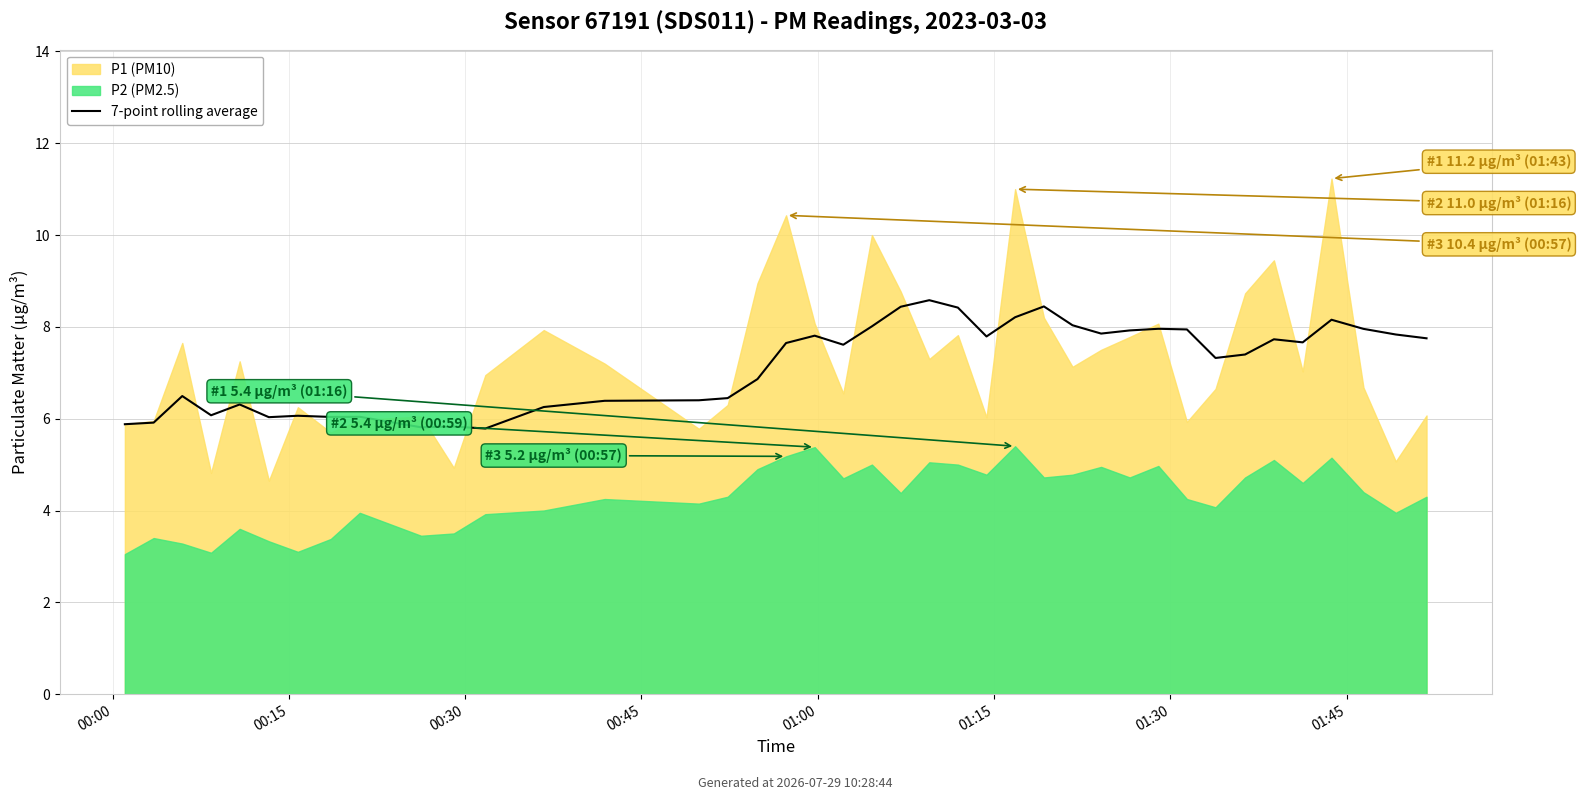

What is the ratio of the value at 39 to the value at 37?

1.0